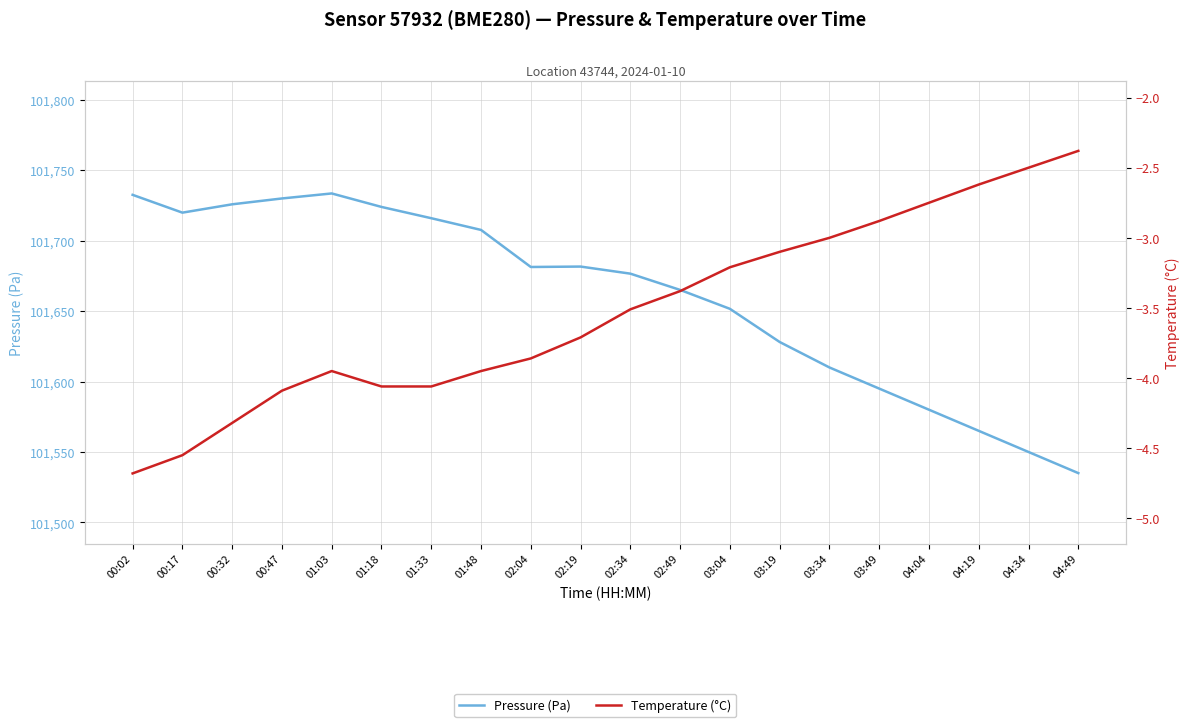

What is the sum of the Temperature (°C) values at 04:49 and 02:49?

-5.8